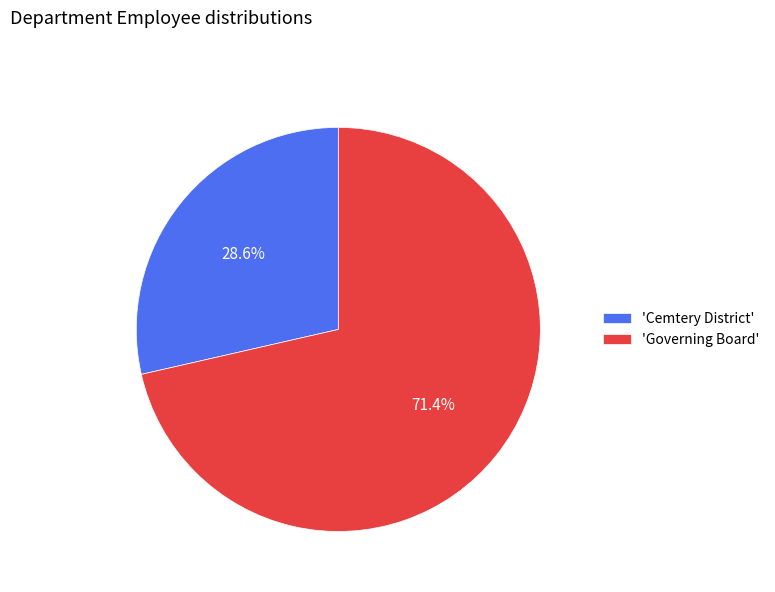

What is the total percentage of 'Governing Board' and 'Cemtery District'?

100.0%